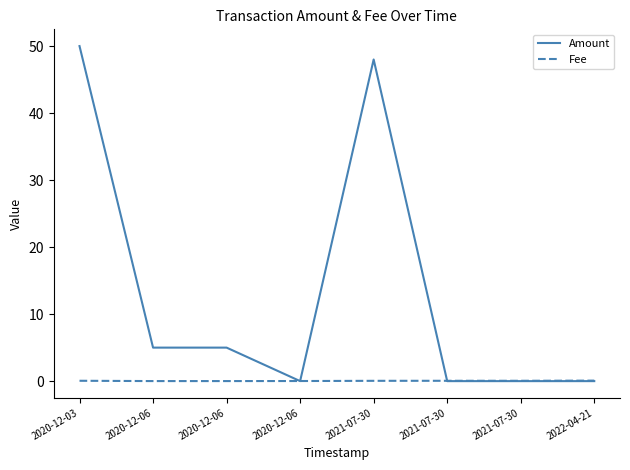

How many lines are shown in the chart?

2